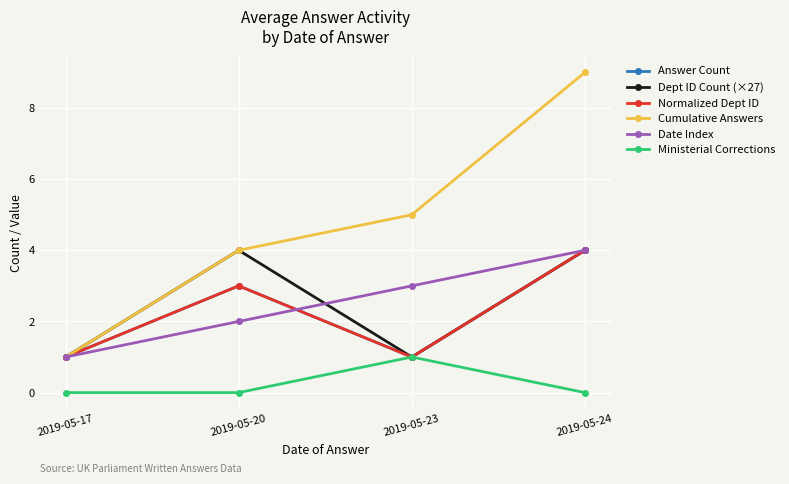

Is this an area chart (filled region under the line)?

No